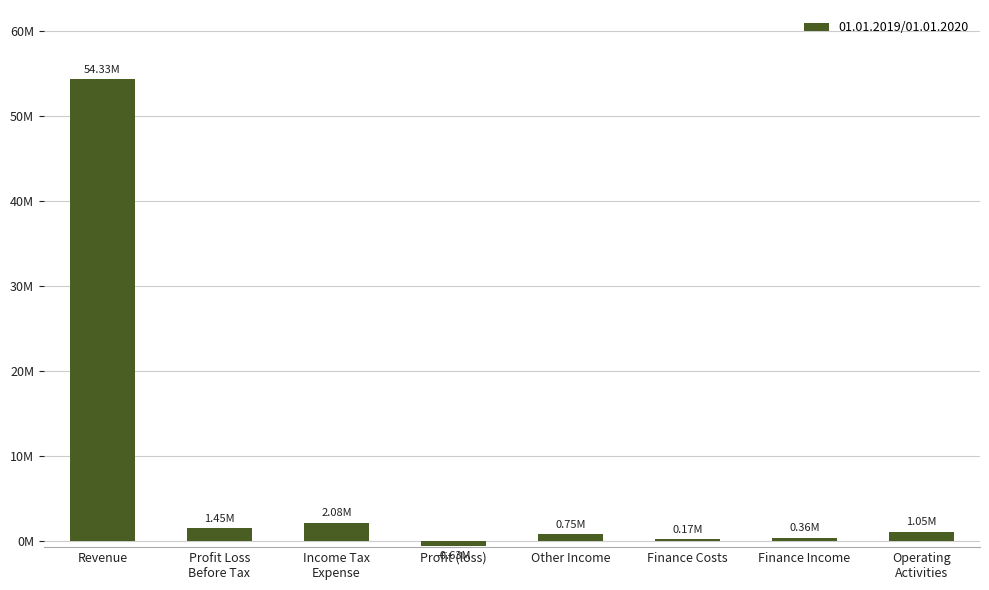

What is the minimum value shown in the chart?

-628000